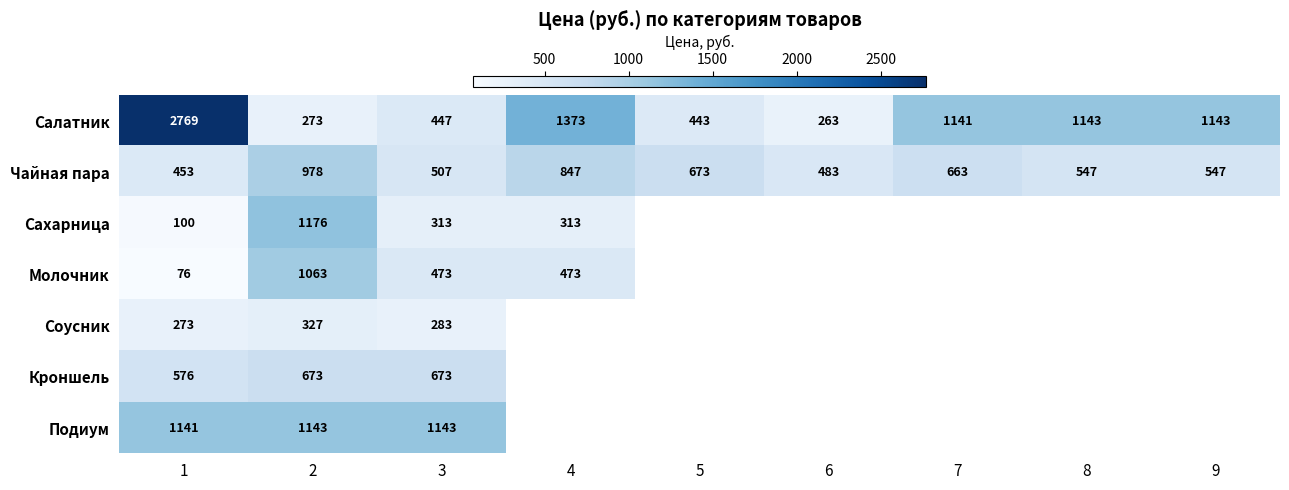

Count the number of categories in the chart.

9